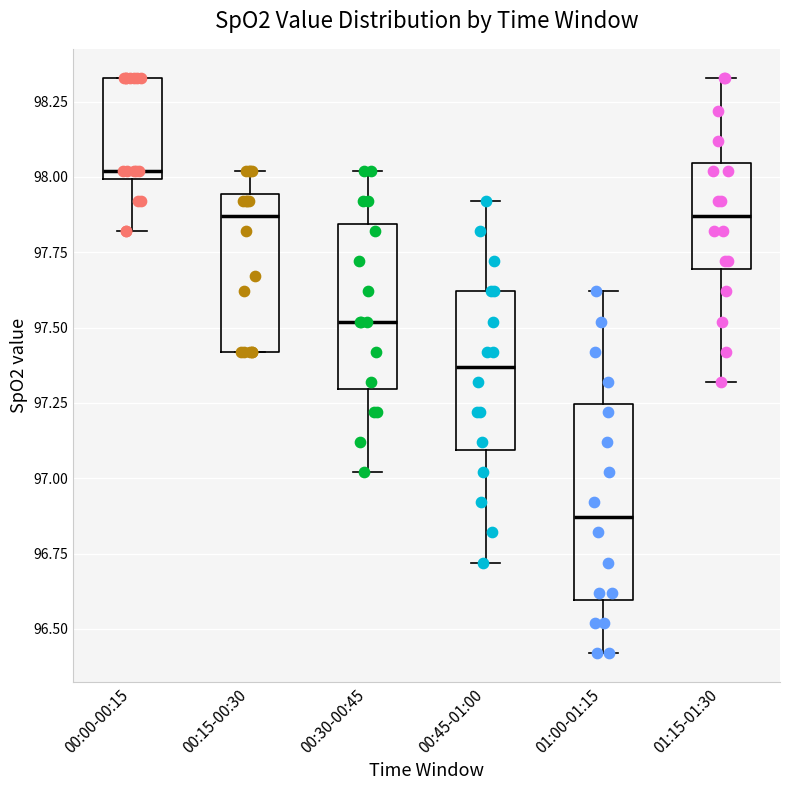

Reading left to right, transcribe this box plot: for each box, give where its median line is, the range the box spans, and where its two whiskers end, as read against the y-axis. The values are not printed on the chart, so give them approximately, as read against the axis.

00:00-00:15: median 98.00 (just above the box's lower edge), box 98.00 to 98.35, whiskers 97.80 to 98.35
00:15-00:30: median 97.85, box 97.40 to 97.95, whiskers 97.40 to 98.00
00:30-00:45: median 97.50, box 97.30 to 97.85, whiskers 97.00 to 98.00
00:45-01:00: median 97.35, box 97.10 to 97.60, whiskers 96.70 to 97.90
01:00-01:15: median 96.85, box 96.60 to 97.25, whiskers 96.40 to 97.60
01:15-01:30: median 97.85, box 97.70 to 98.05, whiskers 97.30 to 98.35